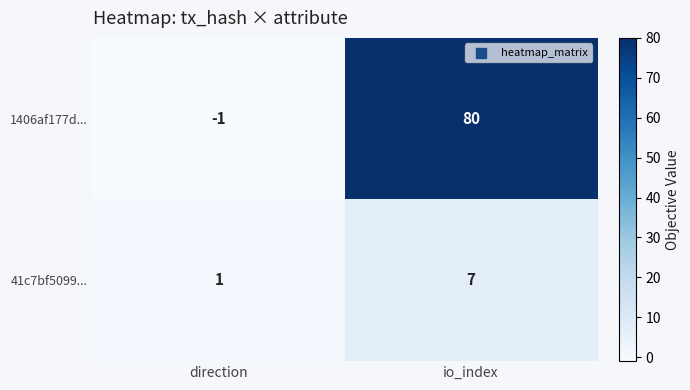

The value of 41c7bf5099... at io_index is 7. True or false?

True